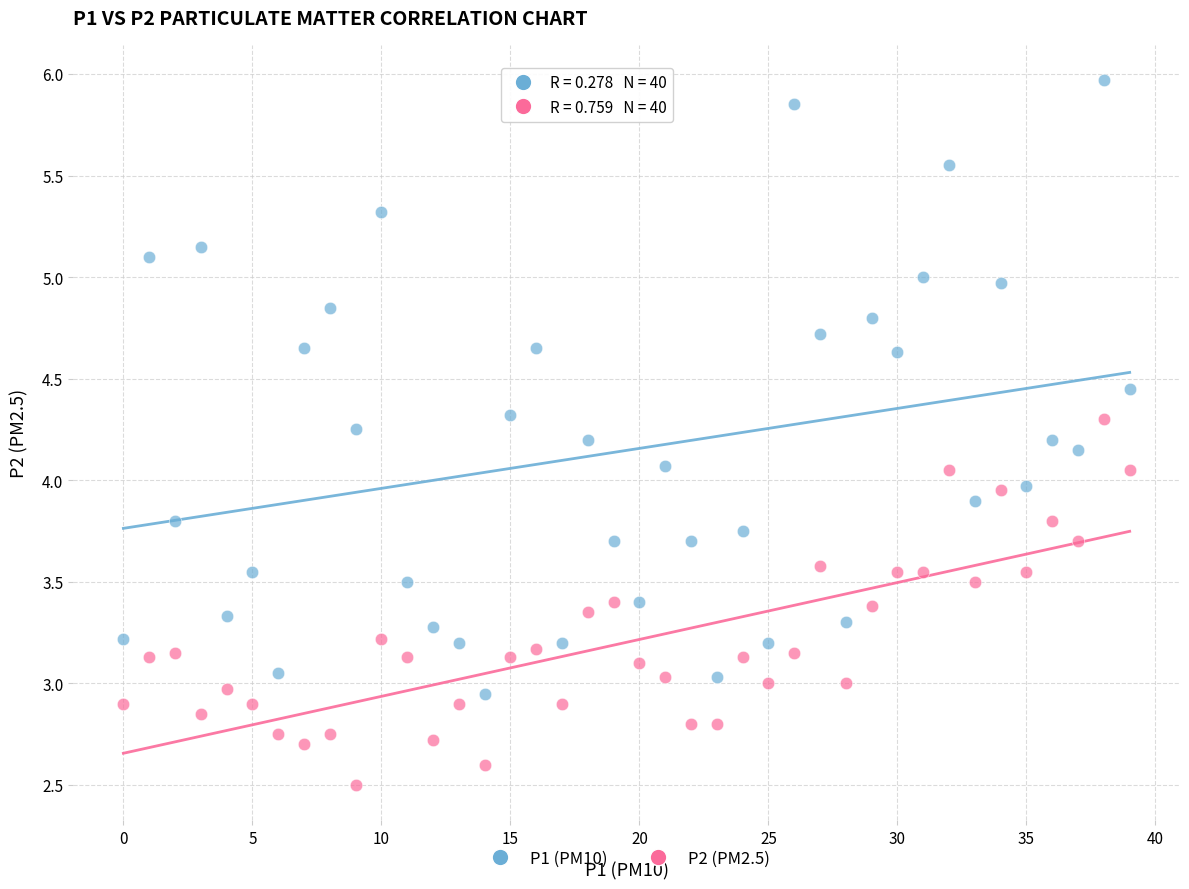

Which series reaches the maximum Y coordinate?

P1 (PM10)